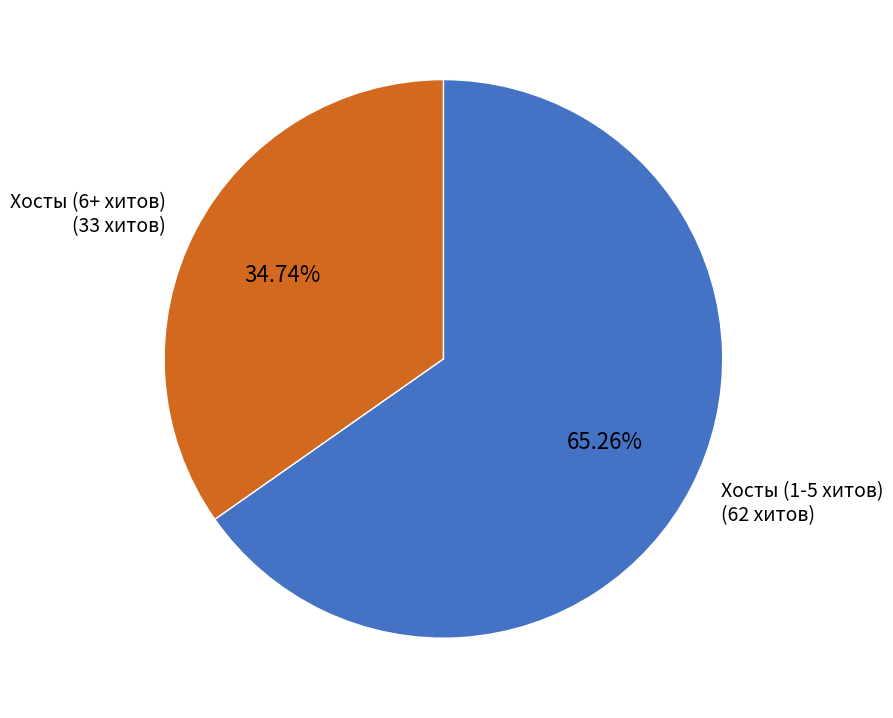

Between Хосты (1-5 хитов) (62 хитов) and Хосты (6+ хитов) (33 хитов), which is larger?

Хосты (1-5 хитов) (62 хитов)